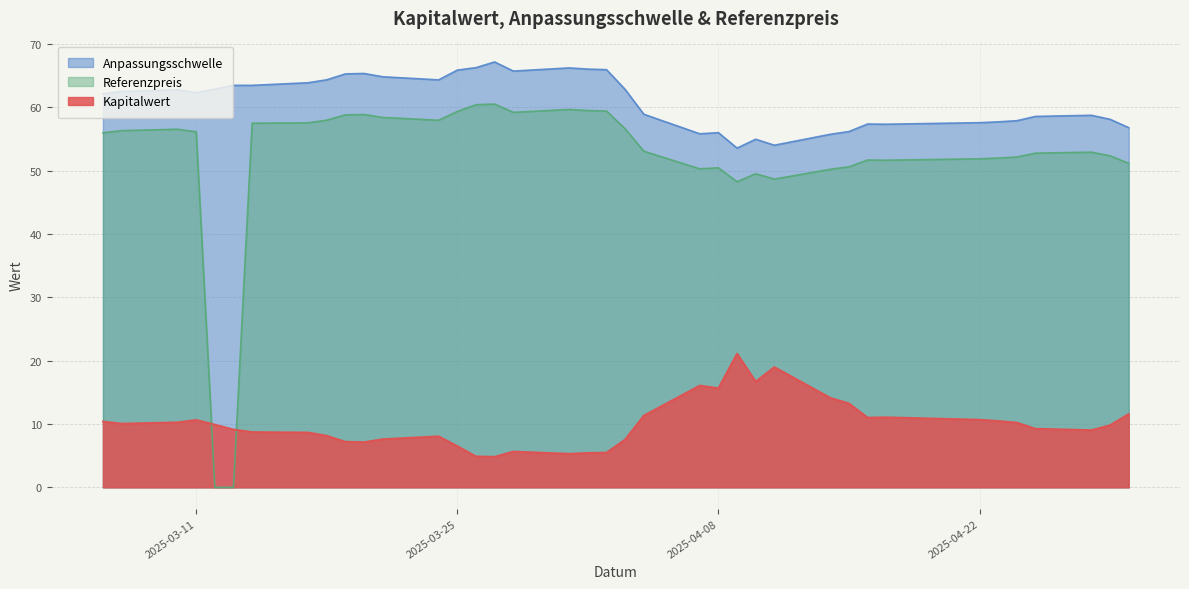

The Anpassungsschwelle series shows 70.8 at 2025-04-09. True or false?

False